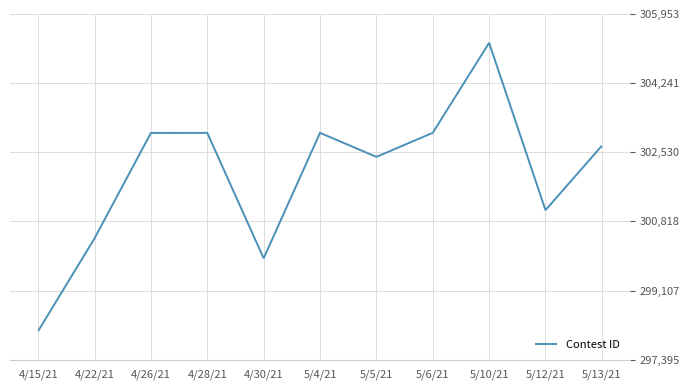

Is it true that the value at 5/6/21 is 303013?

True